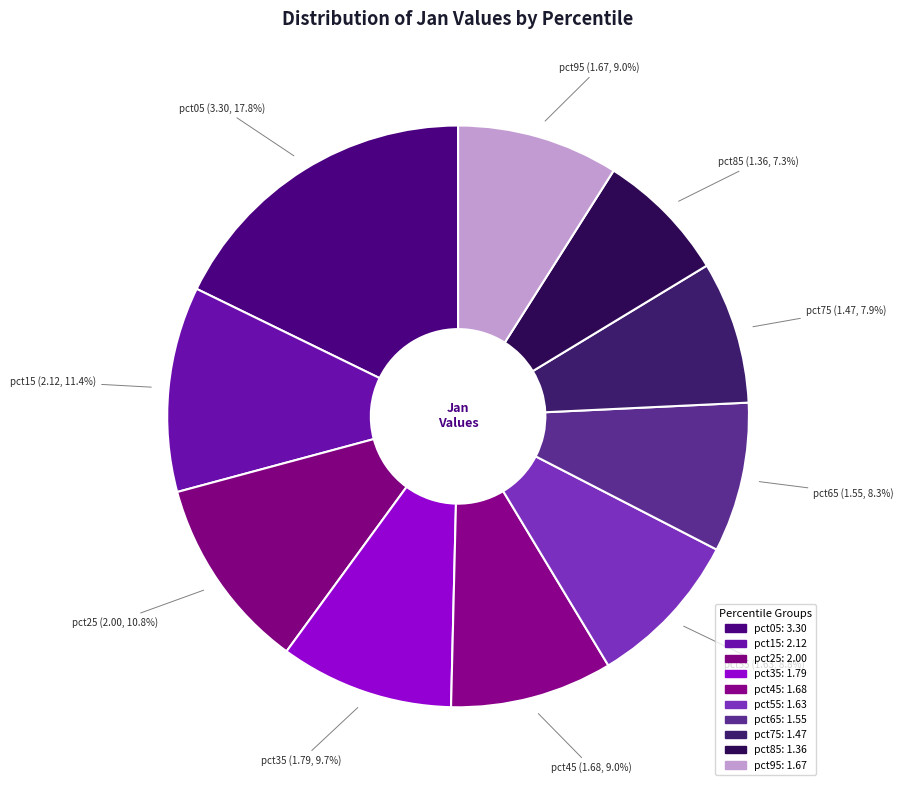

To the nearest percent, what is the combined percentage of pct45 and pct15?

20%